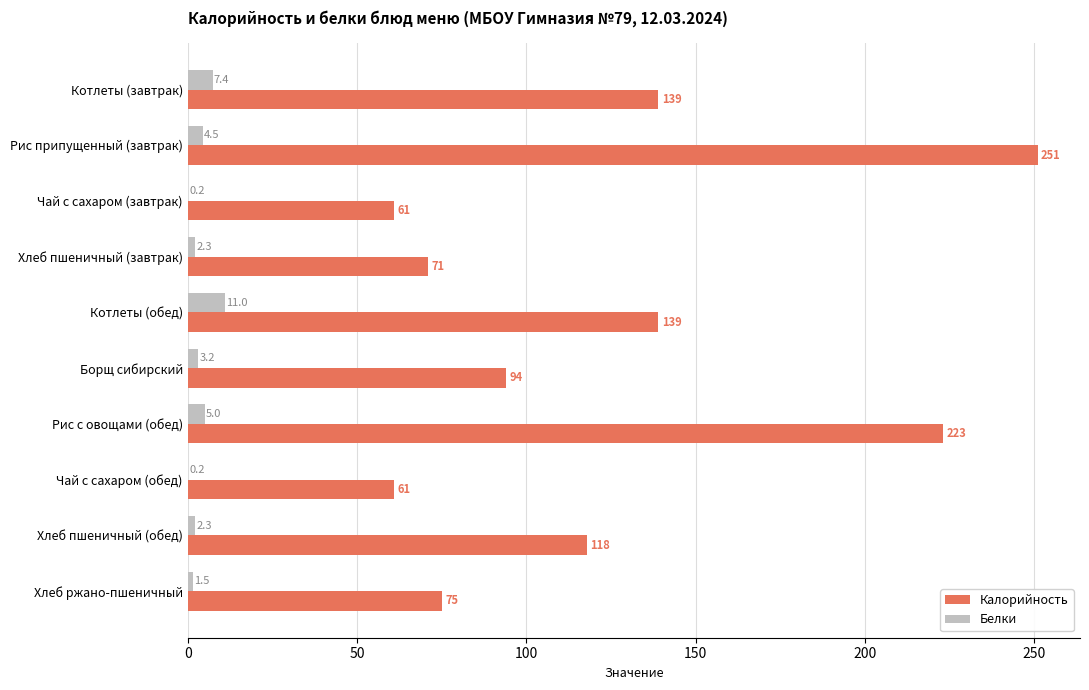

Between Чай с сахаром (завтрак) and Хлеб пшеничный (завтрак), which series saw the biggest shift?

Калорийность